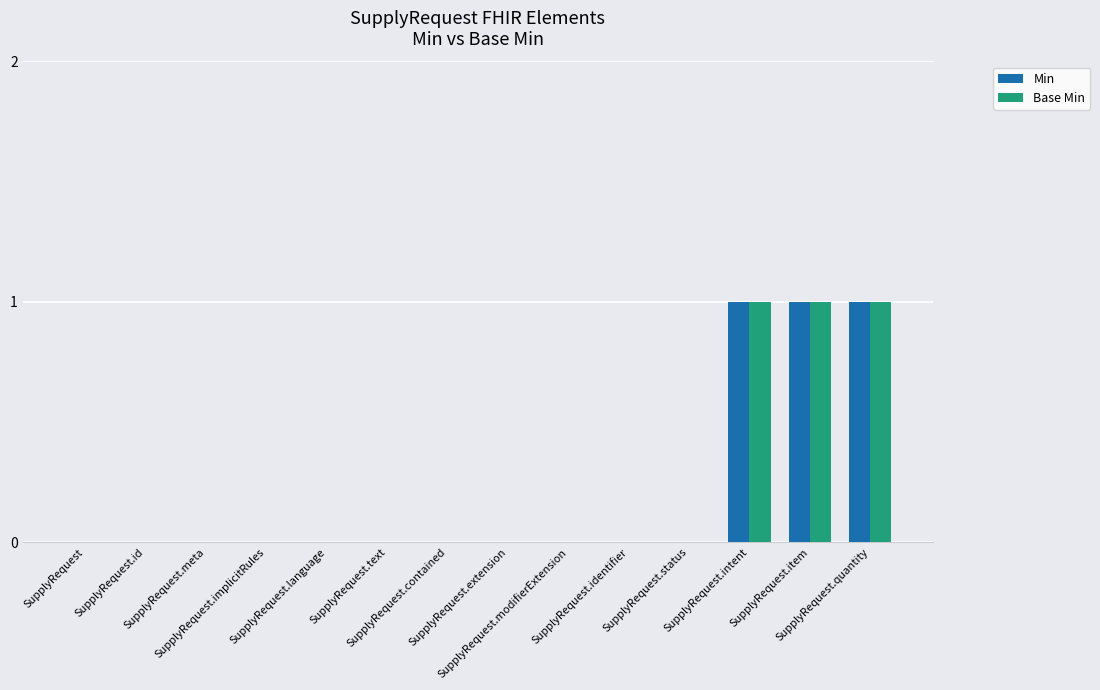

How many groups of bars are there?

14